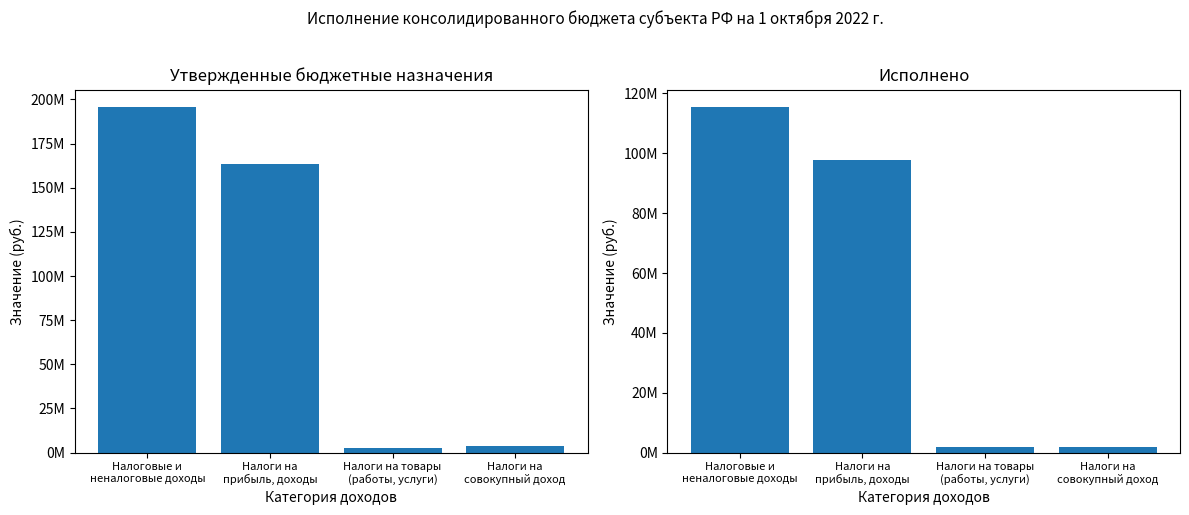

The Исполнено series shows 30624586.6 at Налоговые и
неналоговые доходы. True or false?

False